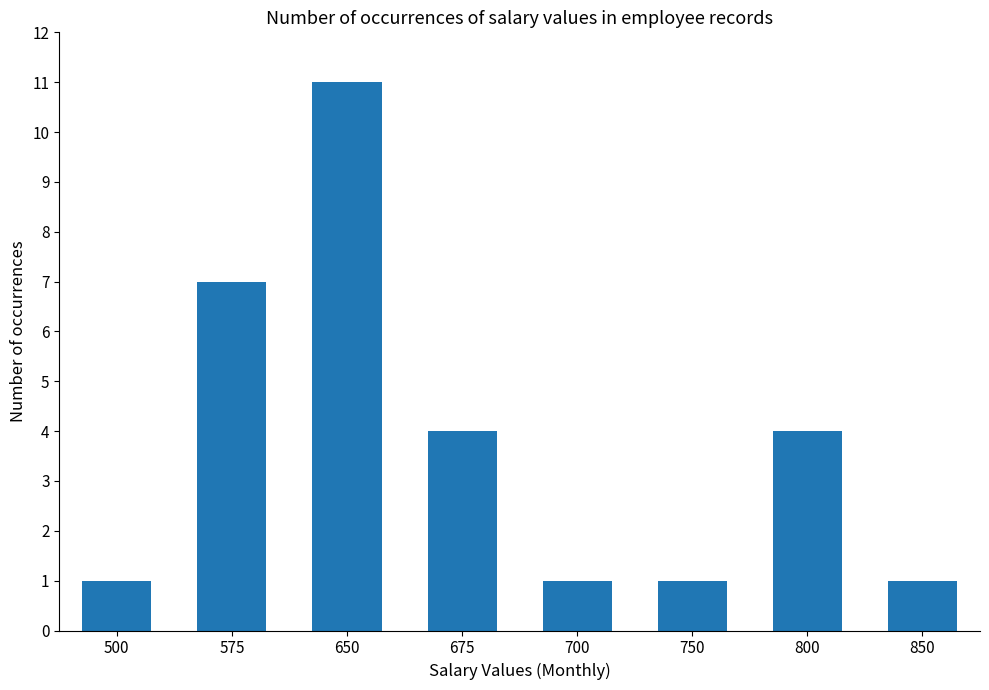

How many series are shown in this chart?

1